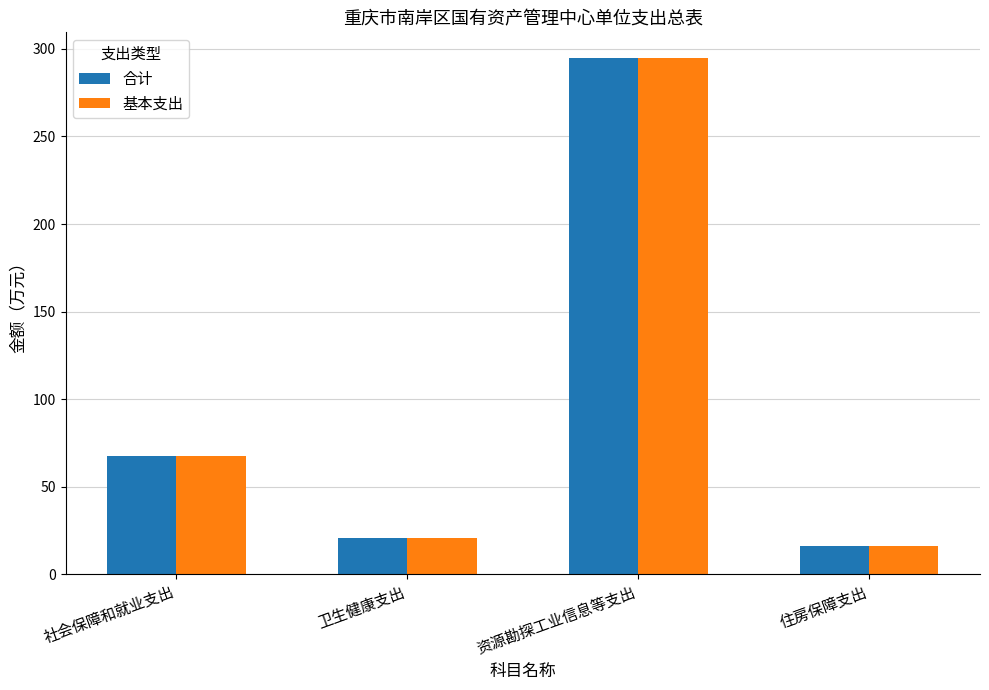

Which category has the lowest value in the 基本支出 series?

住房保障支出